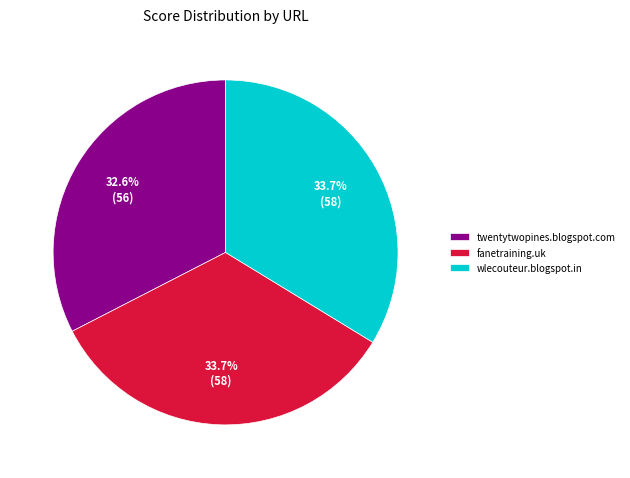

Count the number of slices in the pie.

3